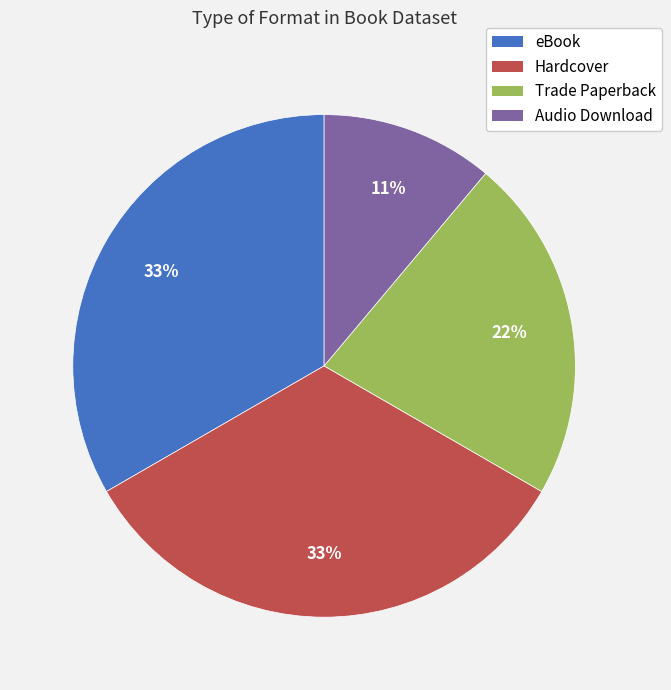

To the nearest percent, what portion does eBook represent?

33%